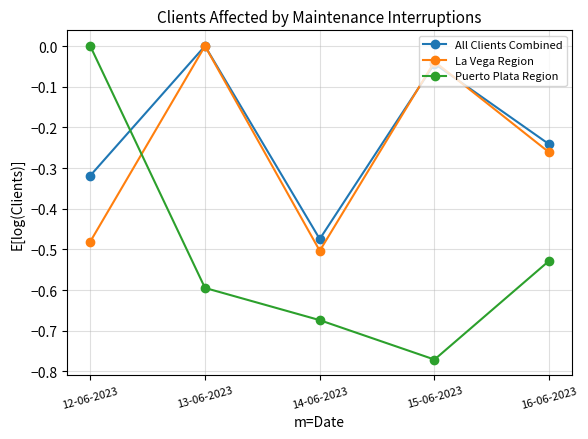

Is the value of La Vega Region at 16-06-2023 greater than the value of All Clients Combined at 13-06-2023?

No